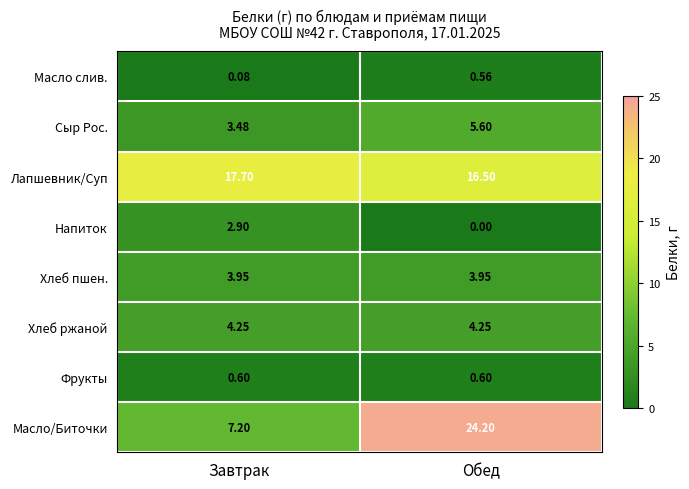

Which category has the highest value across all series?

Обед